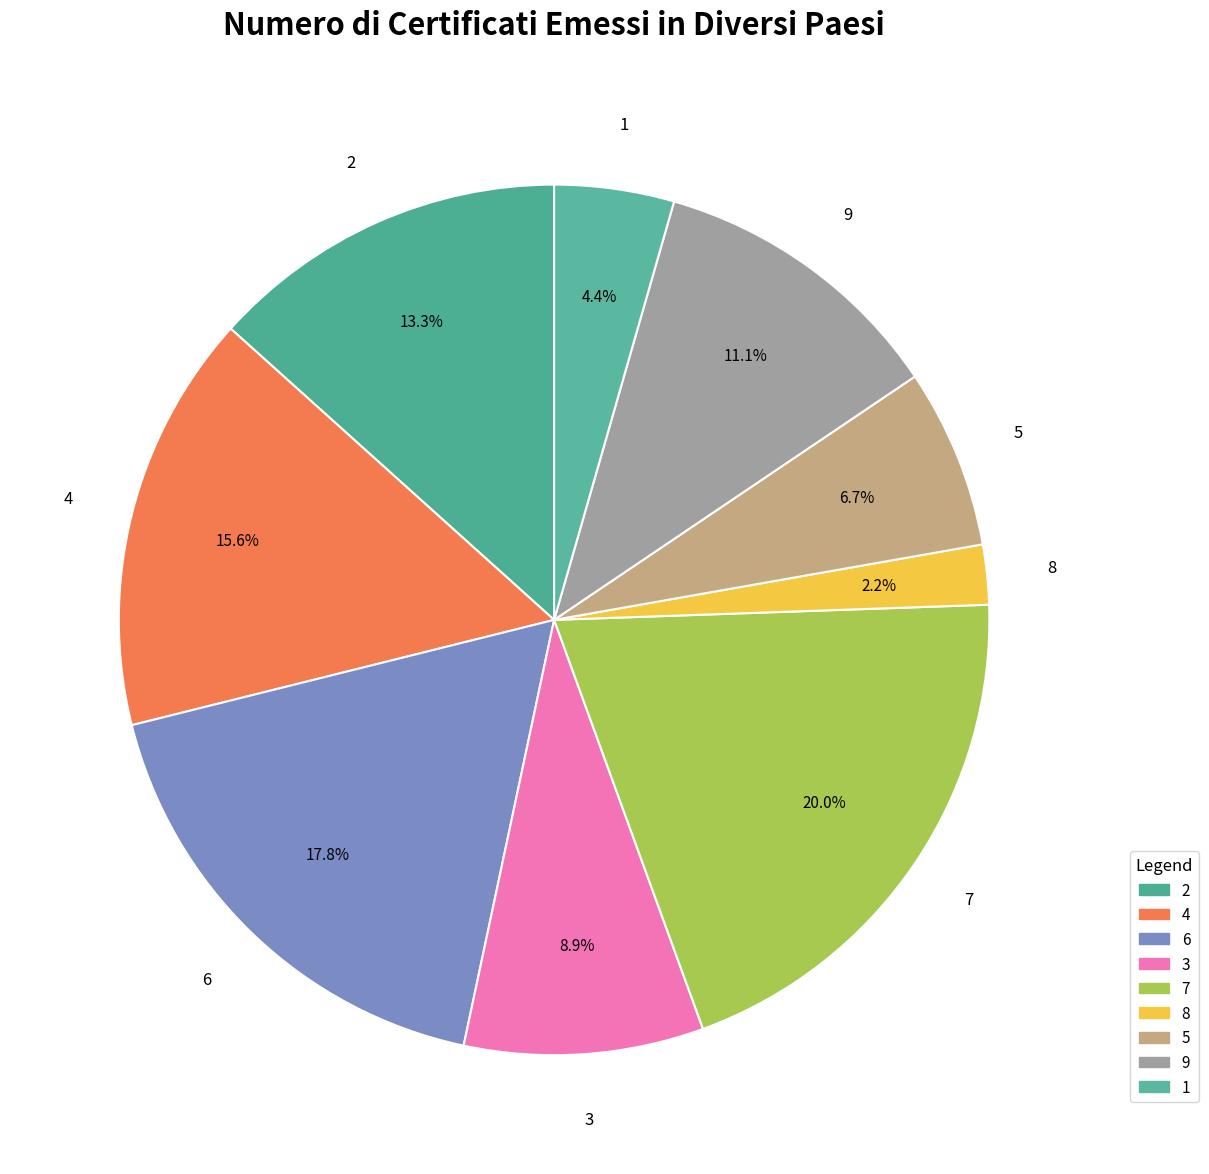

Which category has the biggest portion of the pie?

7